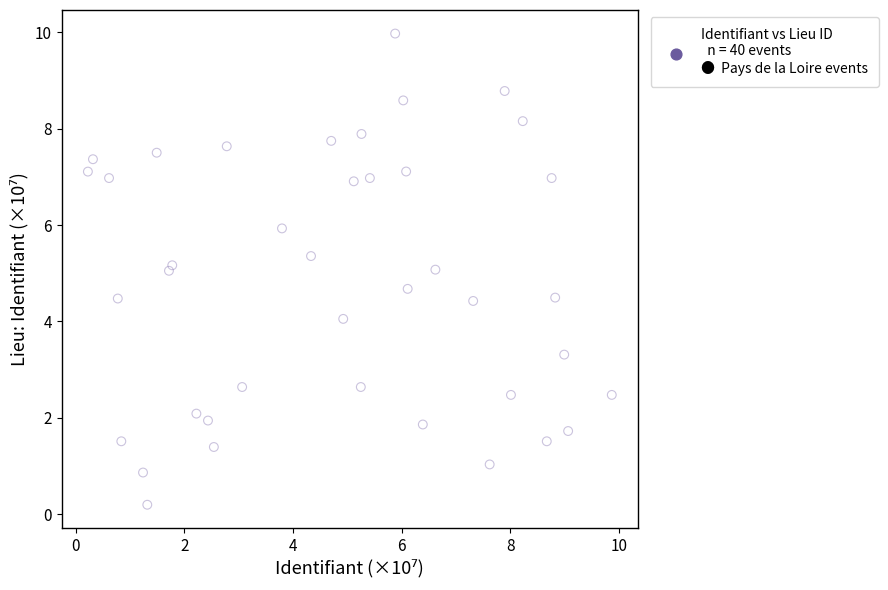

What is the range of Y values (max minus min)?

9.8